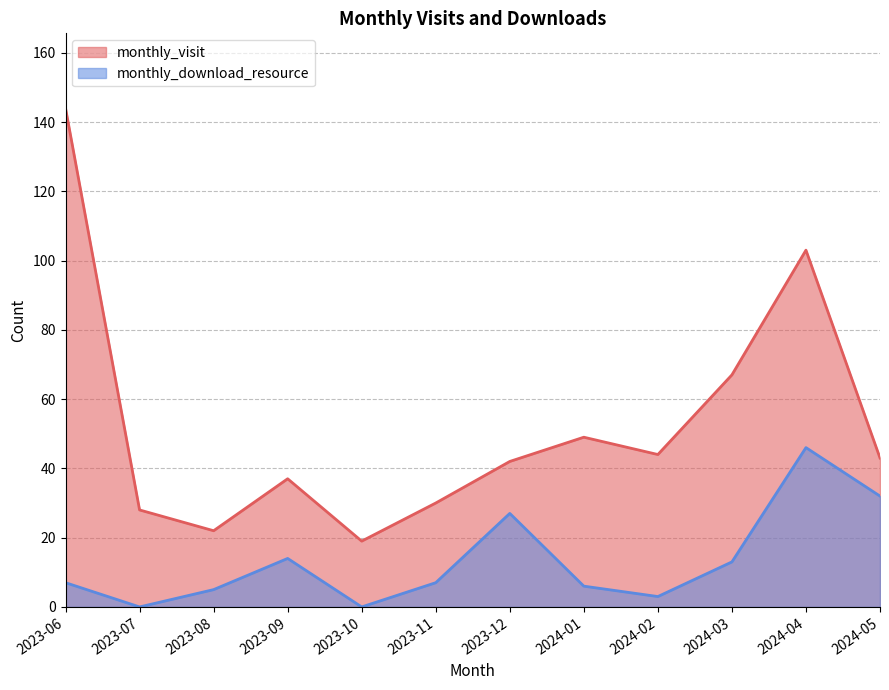

At which label does monthly_download_resource reach its peak?

2024-04